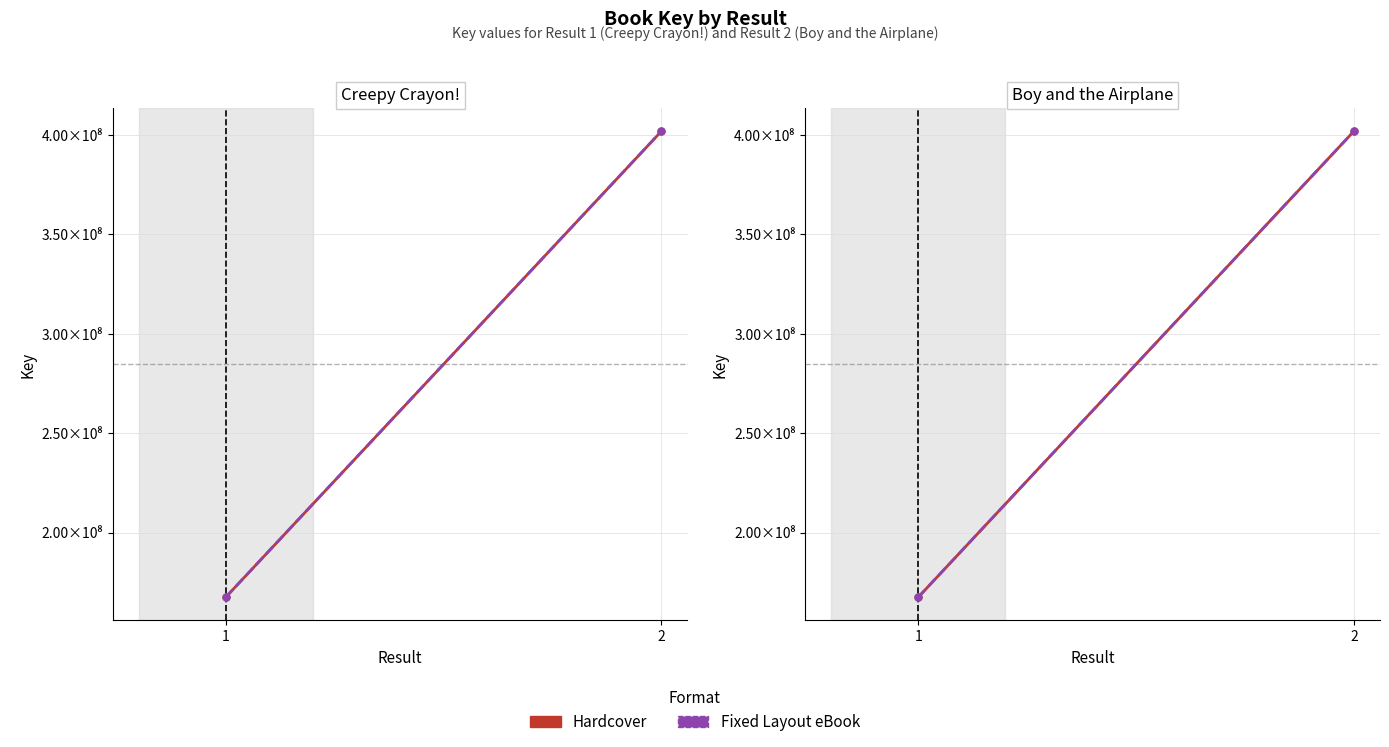

How many categories are shown in the chart?

2